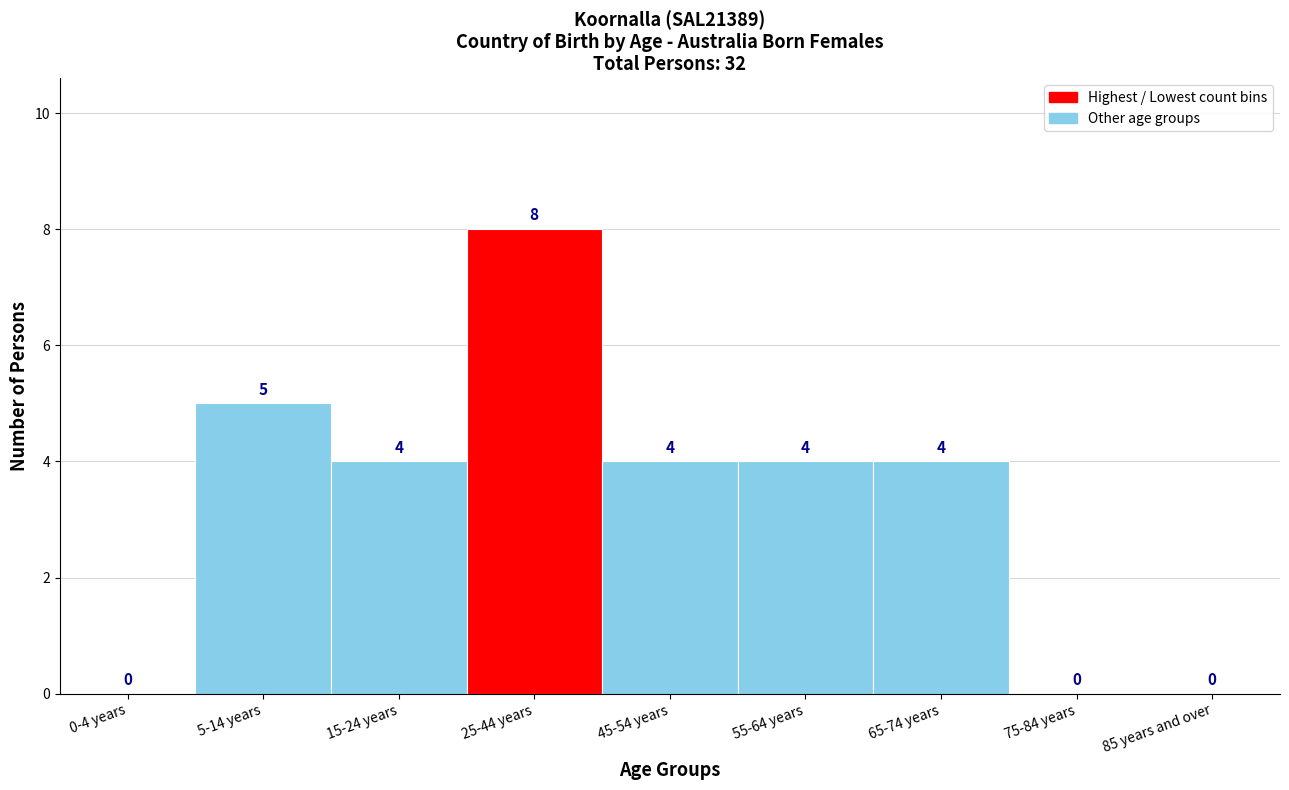

Reading left to right, extract all data points from this chart.

0-4 years=0	5-14 years=5	15-24 years=4	25-44 years=8	45-54 years=4	55-64 years=4	65-74 years=4	75-84 years=0	85 years and over=0